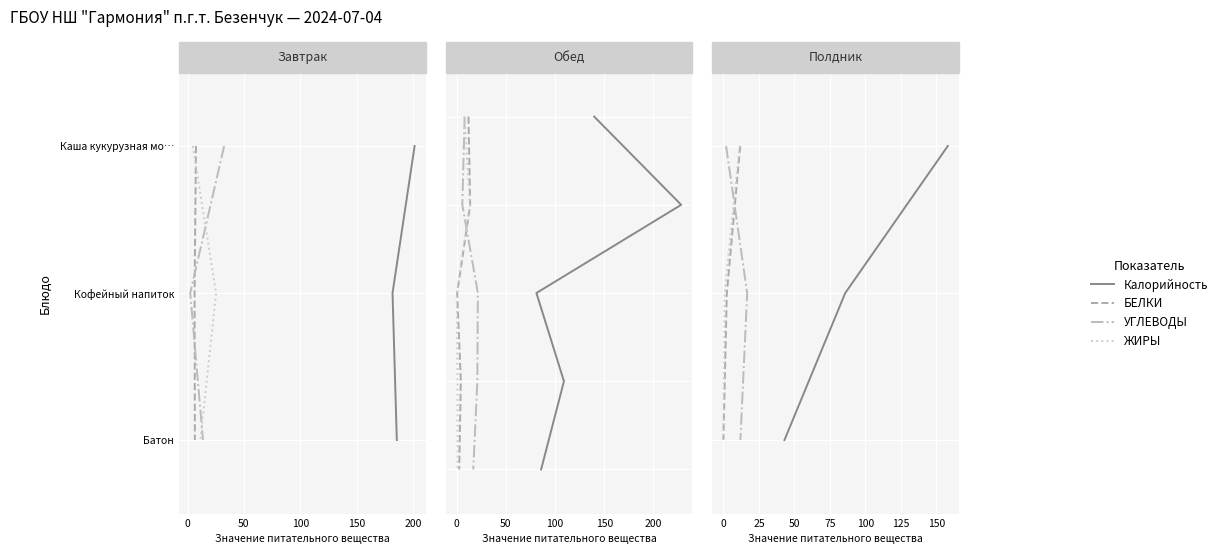

Which series has the largest total across all categories?

Калорийность